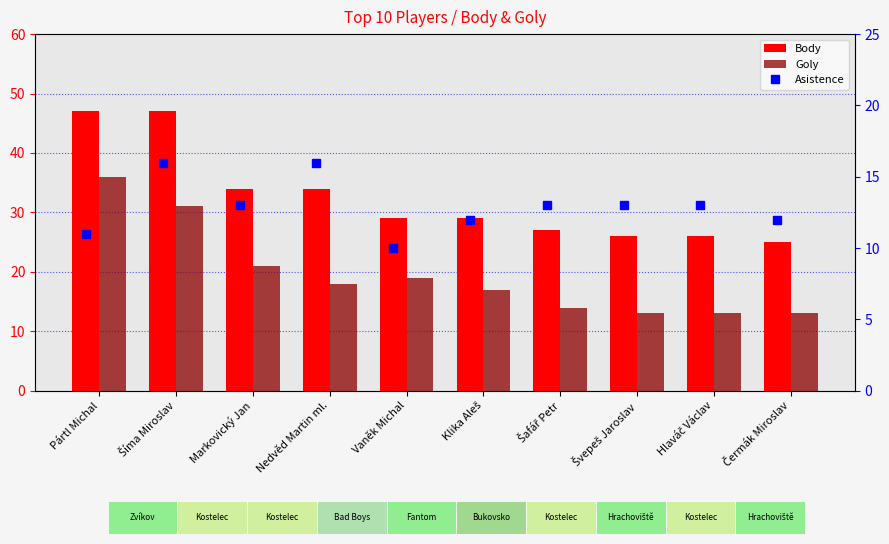

List the series in order of their overall mean, highest first.

Body, Goly, Asistence